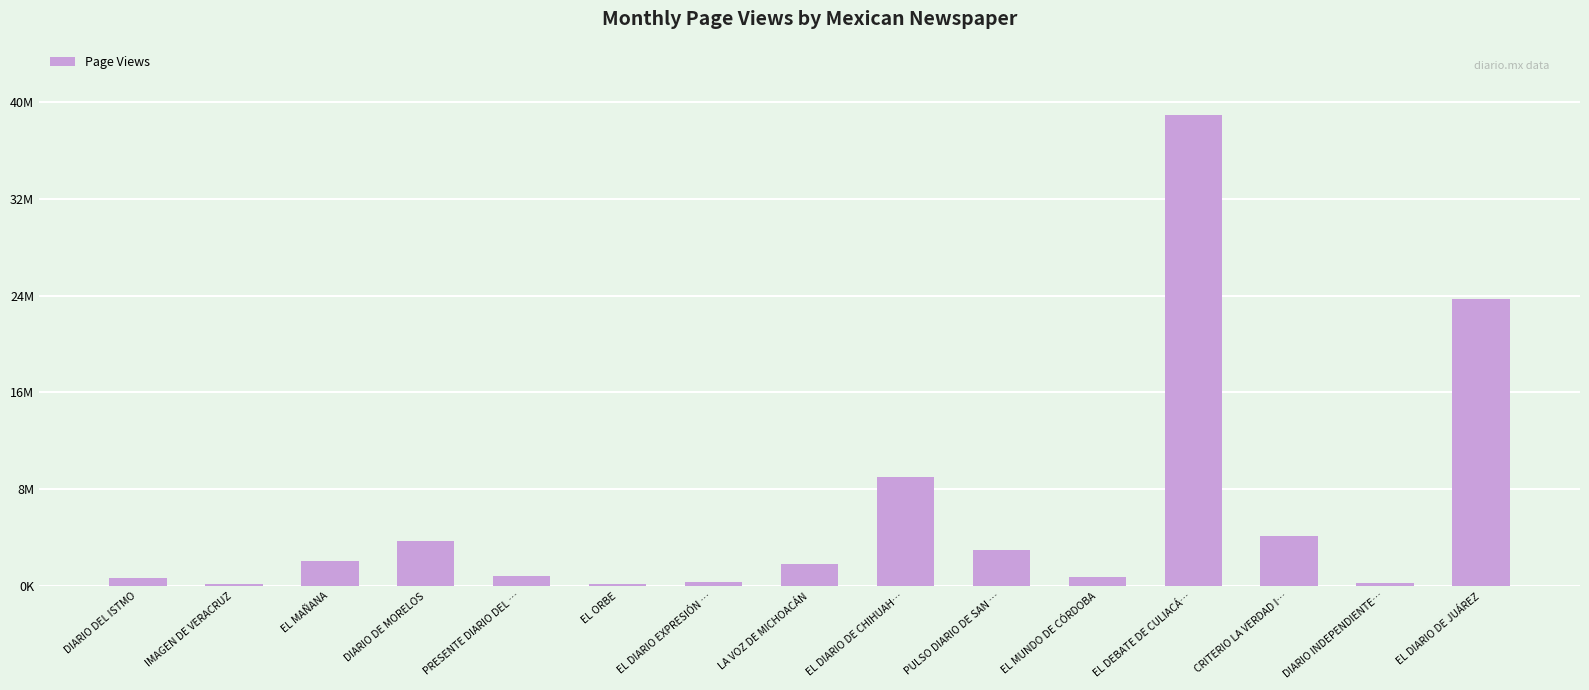

Are the bars horizontal?

No